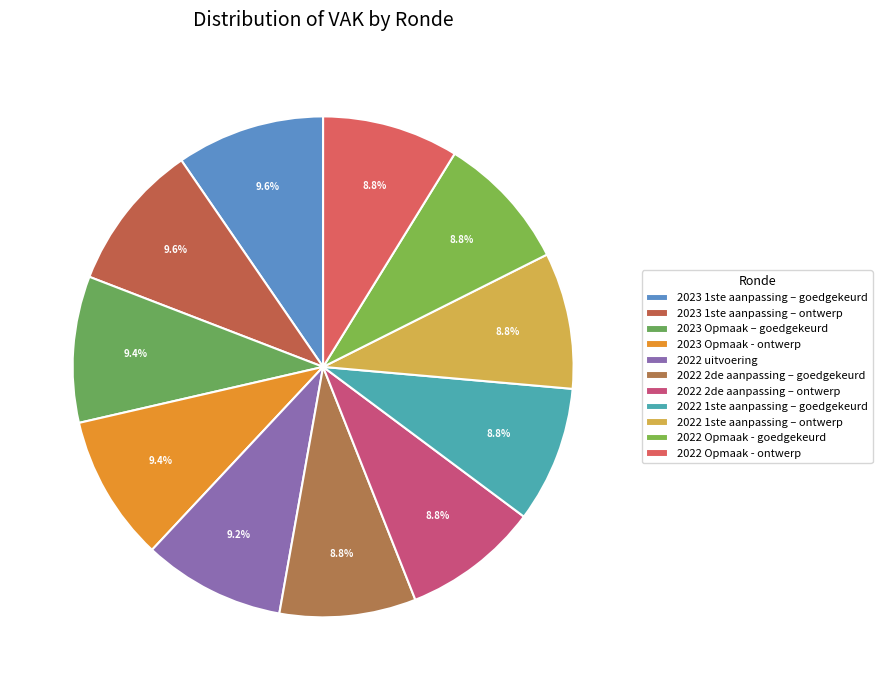

Between 2022 2de aanpassing – ontwerp and 2022 2de aanpassing – goedgekeurd, which is larger?

2022 2de aanpassing – ontwerp